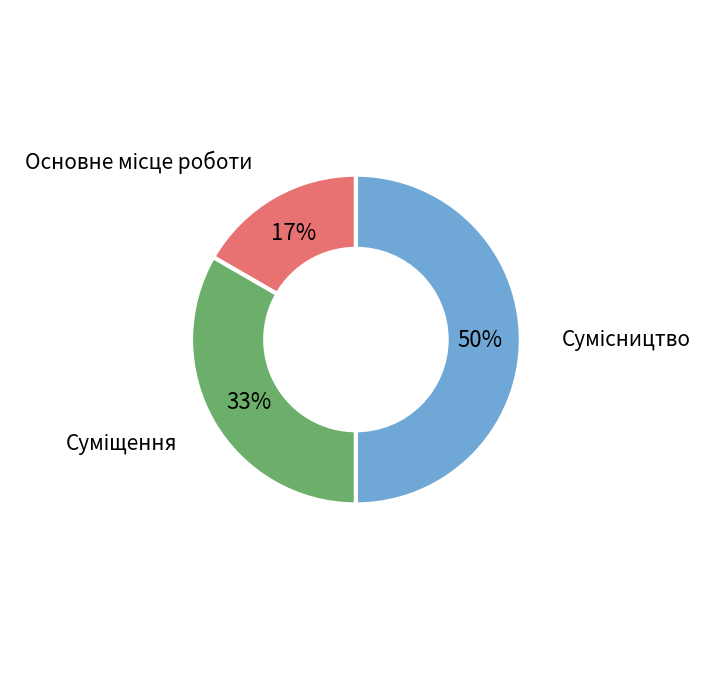

To the nearest percent, what is the difference between the largest and smallest slice percentages?

33%